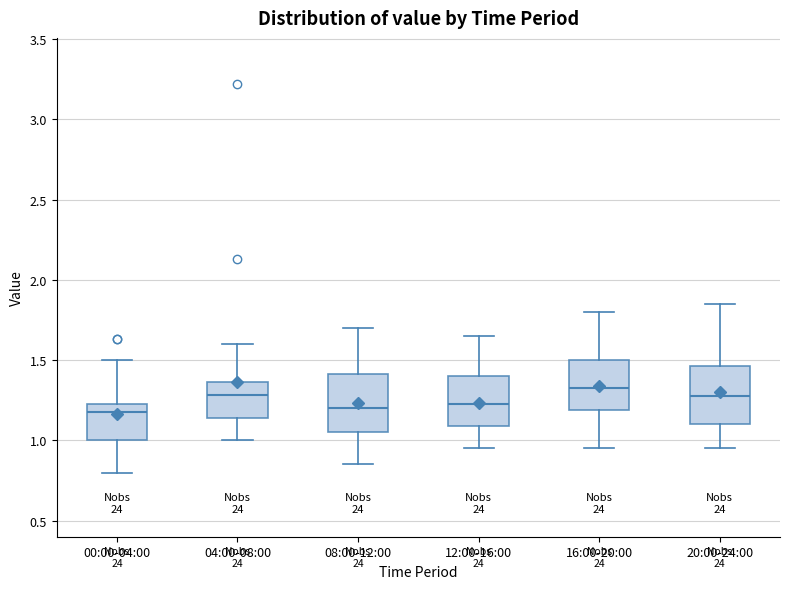

Reading left to right, transcribe this box plot: for each box, give where its median line is, the range the box spans, and where its two whiskers end, as read against the y-axis. The values are not printed on the chart, so give them approximately, as read against the axis.

00:00-04:00: median 1.20, box 1.00 to 1.25, whiskers 0.80 to 1.50
04:00-08:00: median 1.30, box 1.15 to 1.35, whiskers 1.00 to 1.60
08:00-12:00: median 1.20, box 1.05 to 1.40, whiskers 0.85 to 1.70
12:00-16:00: median 1.25, box 1.10 to 1.40, whiskers 0.95 to 1.65
16:00-20:00: median 1.35, box 1.20 to 1.50, whiskers 0.95 to 1.80
20:00-24:00: median 1.30, box 1.10 to 1.45, whiskers 0.95 to 1.85